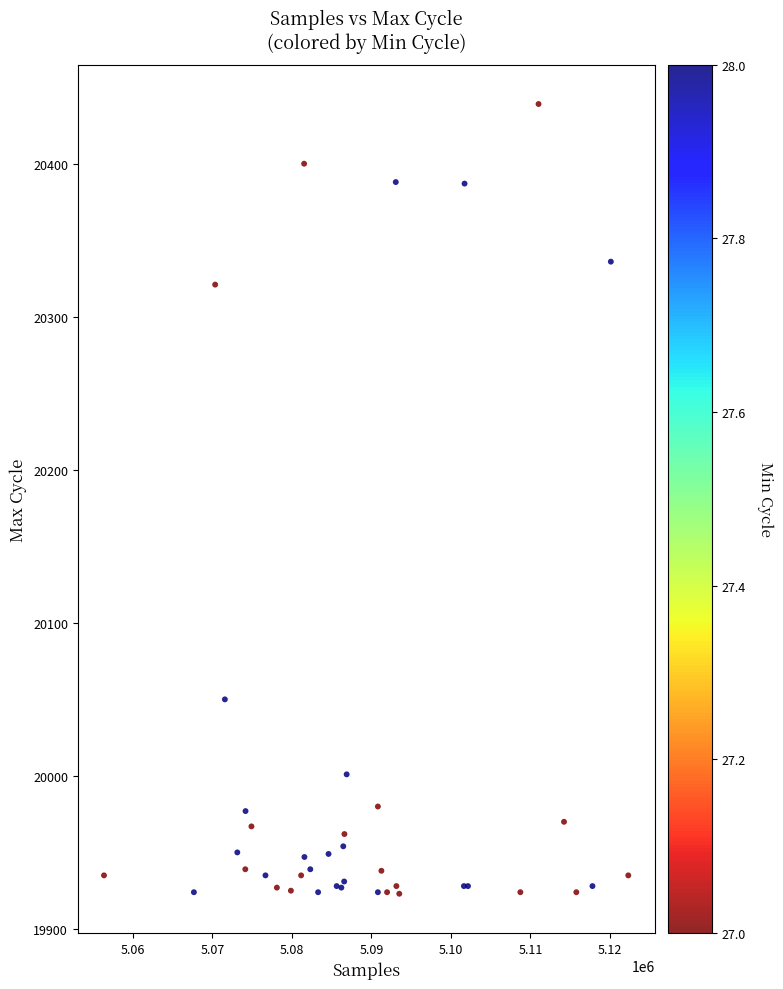

What Y value in the scatter plot is closest to 20181?

20050